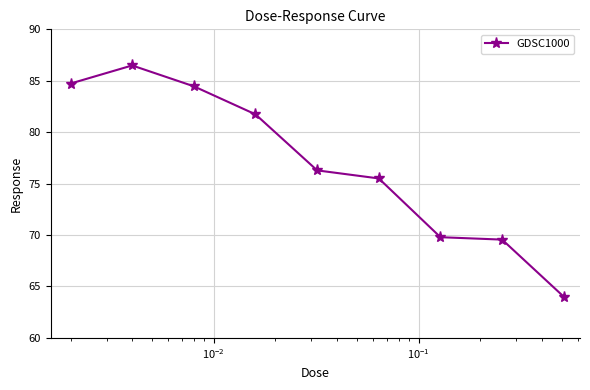

How many data points are less than 76?

4